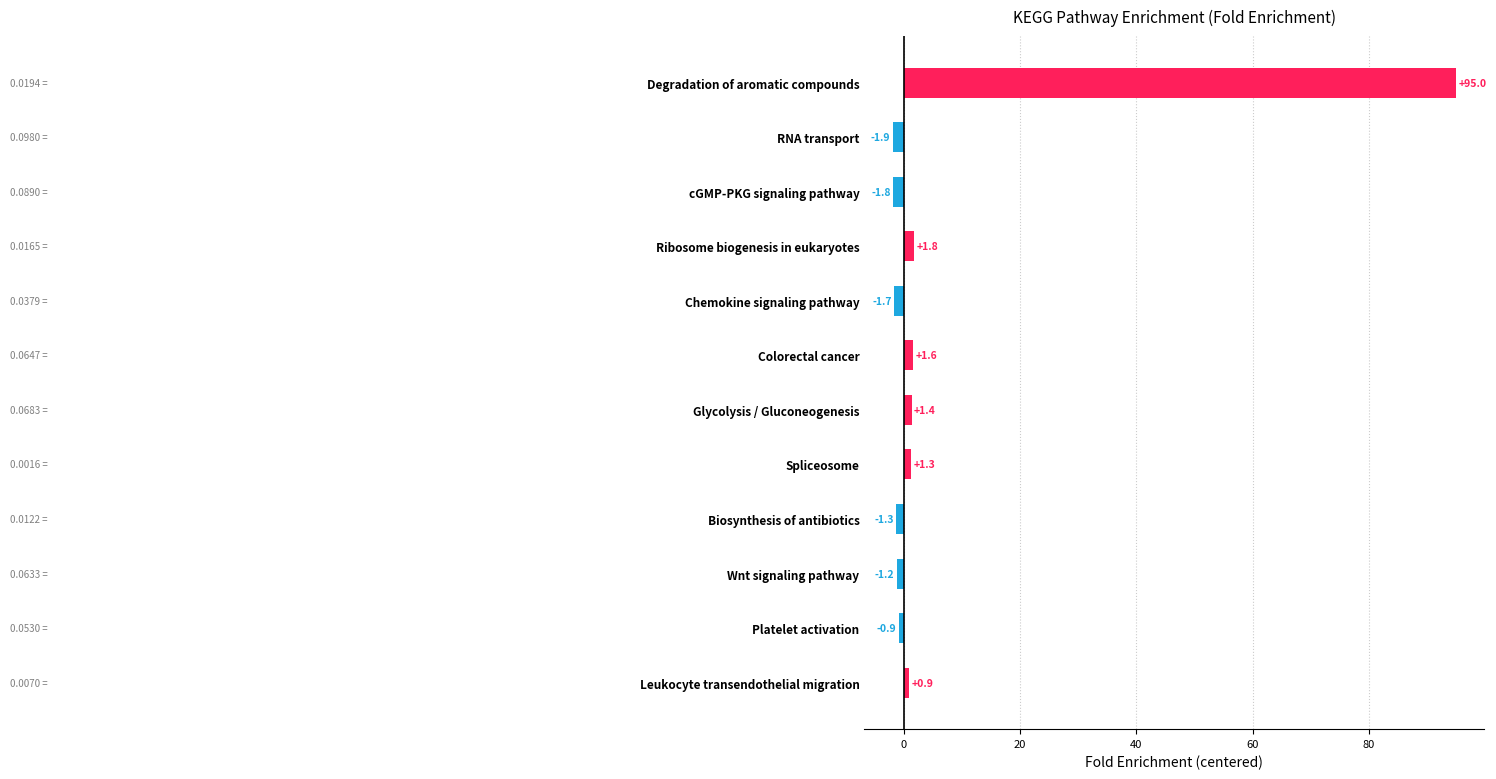

At which label is the value closest to 46?

Ribosome biogenesis in eukaryotes